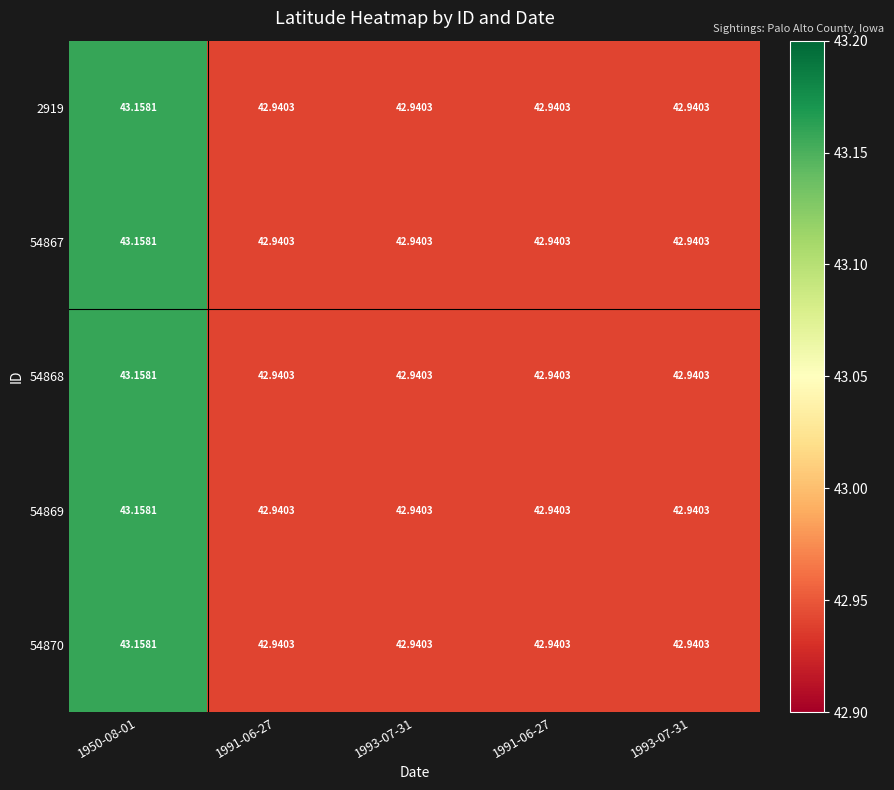

Reading left to right, extract all data points from this chart.

2919: 1950-08-01=43.2	1991-06-27=42.9	1993-07-31=42.9	1991-06-27=42.9	1993-07-31=42.9
54867: 1950-08-01=43.2	1991-06-27=42.9	1993-07-31=42.9	1991-06-27=42.9	1993-07-31=42.9
54868: 1950-08-01=43.2	1991-06-27=42.9	1993-07-31=42.9	1991-06-27=42.9	1993-07-31=42.9
54869: 1950-08-01=43.2	1991-06-27=42.9	1993-07-31=42.9	1991-06-27=42.9	1993-07-31=42.9
54870: 1950-08-01=43.2	1991-06-27=42.9	1993-07-31=42.9	1991-06-27=42.9	1993-07-31=42.9